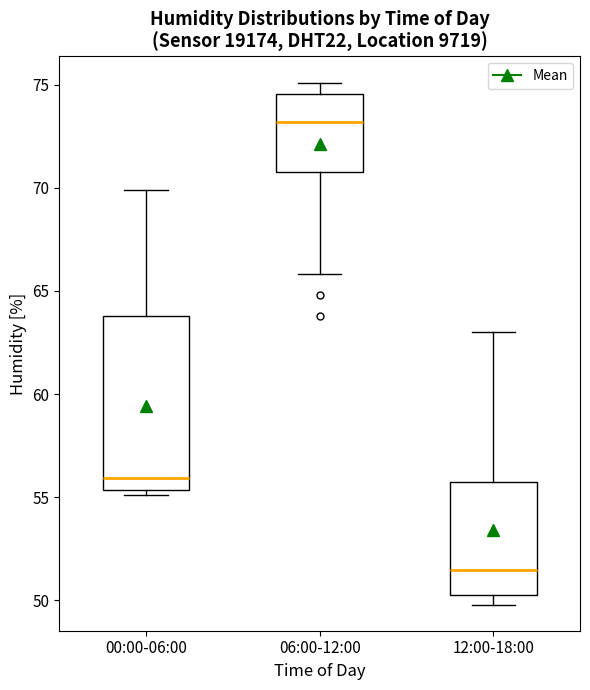

Reading left to right, read every box against the y-axis: the position of its median line, the range the box covers, and the ends of its whiskers. The values are not printed on the chart, so give them approximately, as read against the axis.

00:00-06:00: median 56.0, box 55.5 to 64.0, whiskers 55.0 to 70.0
06:00-12:00: median 73.0, box 71.0 to 74.5, whiskers 66.0 to 75.0
12:00-18:00: median 51.5, box 50.5 to 56.0, whiskers 50.0 to 63.0